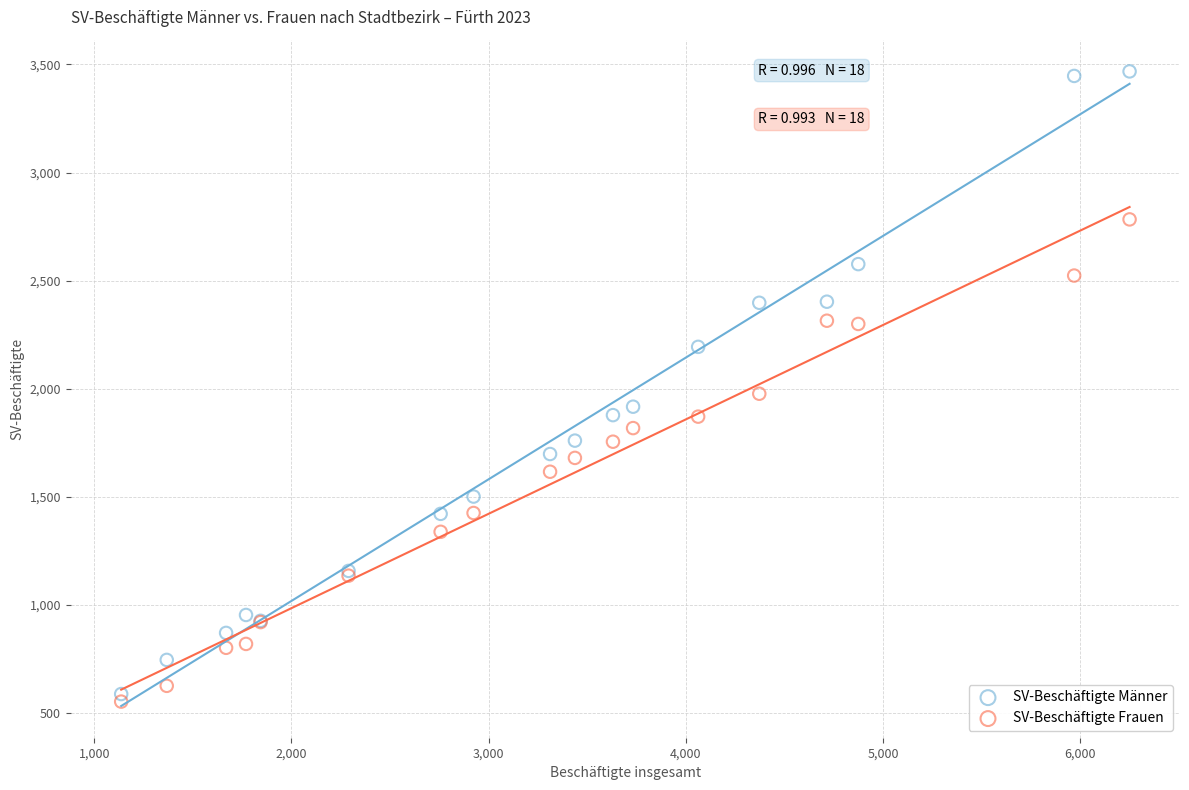

What are all the series names shown in the legend?

SV-Beschäftigte Männer, SV-Beschäftigte Frauen